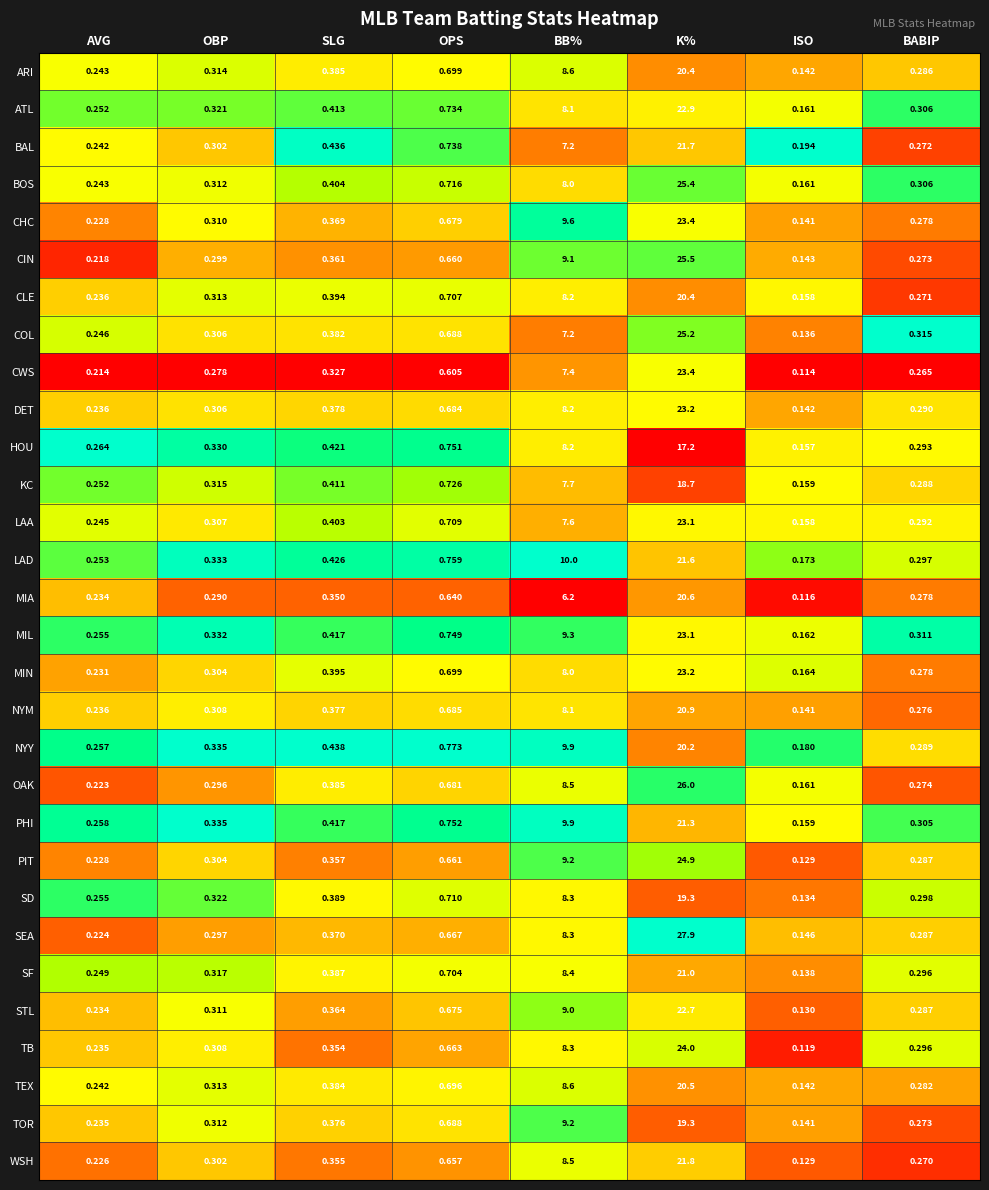

Between AVG and OBP, which series saw the biggest shift?

CHC